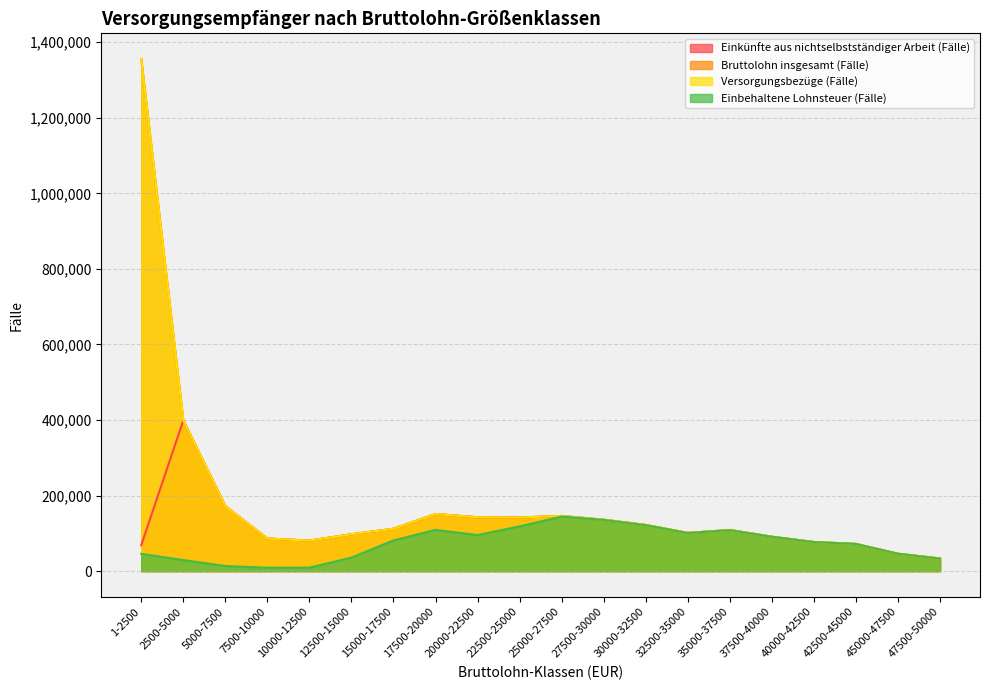

Where is Einkünfte aus nichtselbstständiger Arbeit (Fälle) nearest to the value 216080?

5000-7500